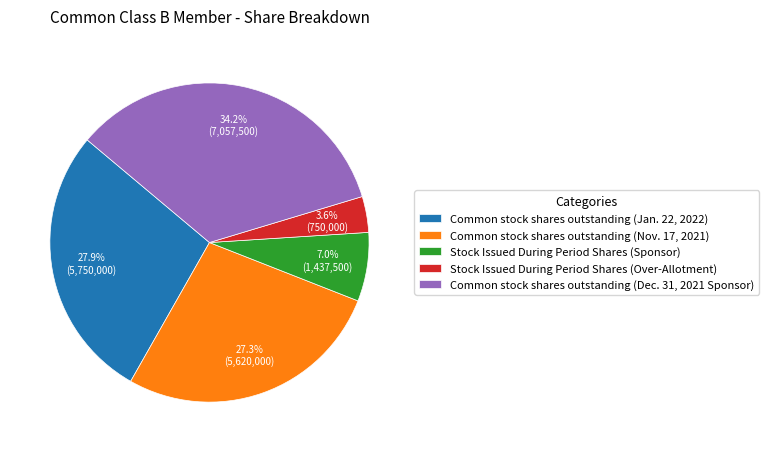

How much of the chart is everything except Stock Issued During Period Shares (Sponsor)?

93.0%